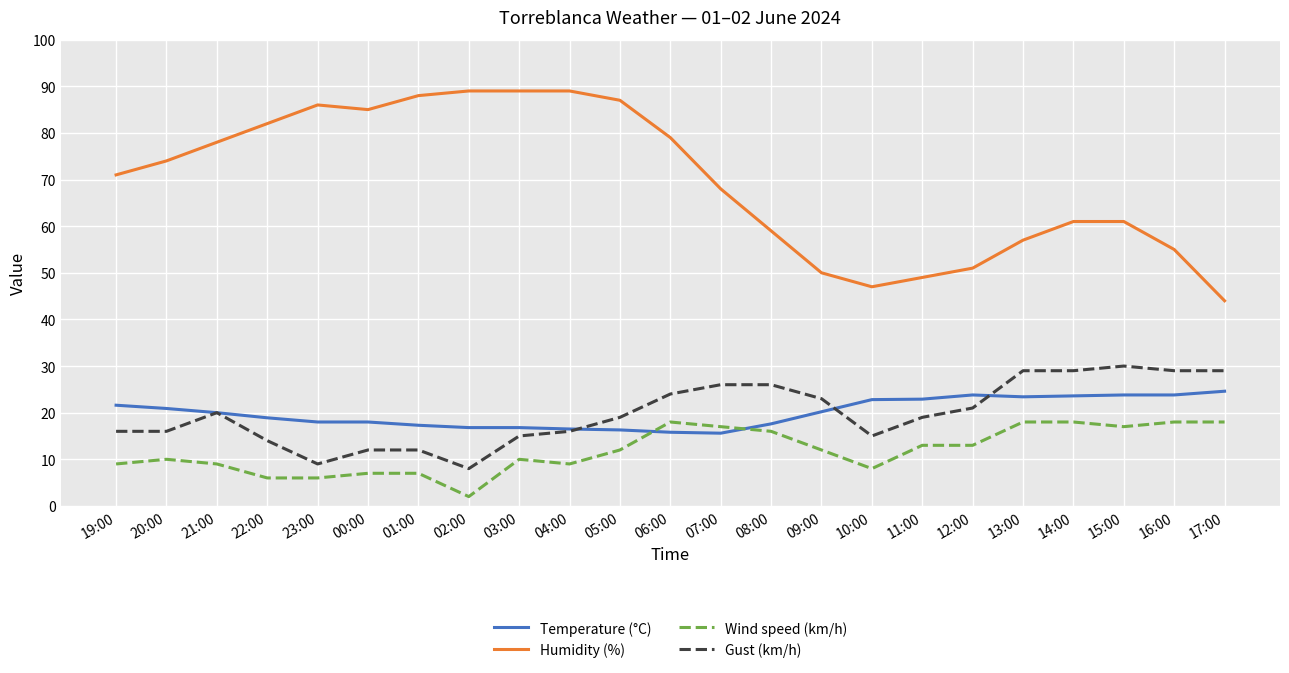

Which series has the largest range (max minus min)?

Humidity (%)